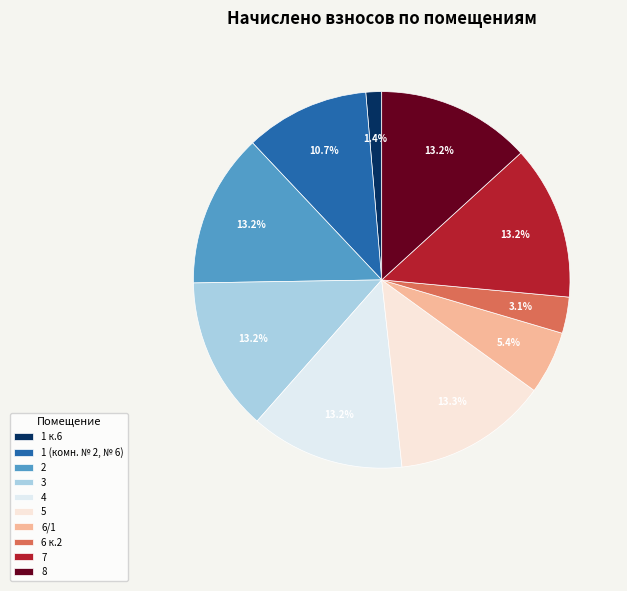

What percentage do 2 and 6 к.2 together represent?

16.3%